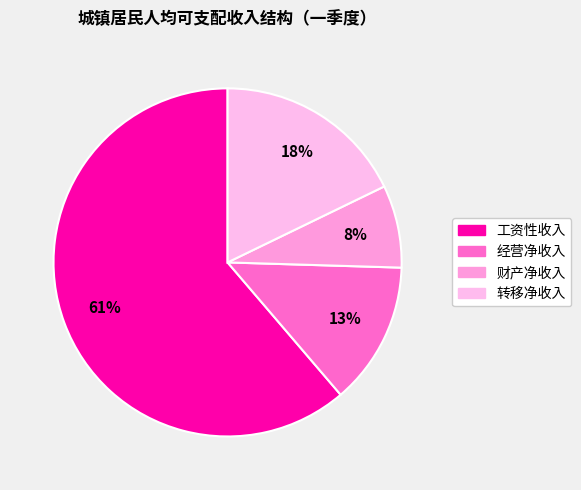

How many slices are in this pie chart?

4